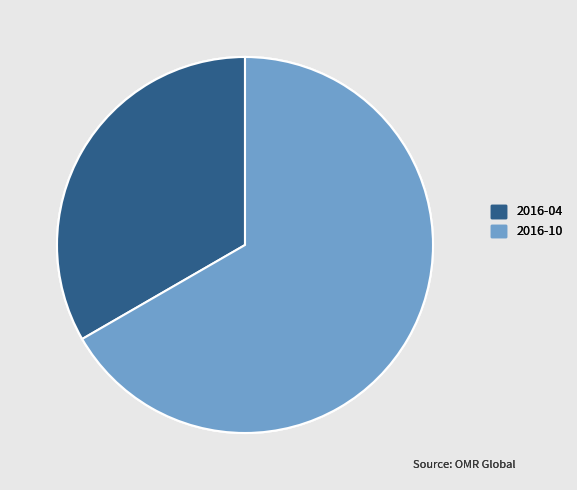

Do 2016-04 and 2016-10 together represent more than half of the pie?

Yes